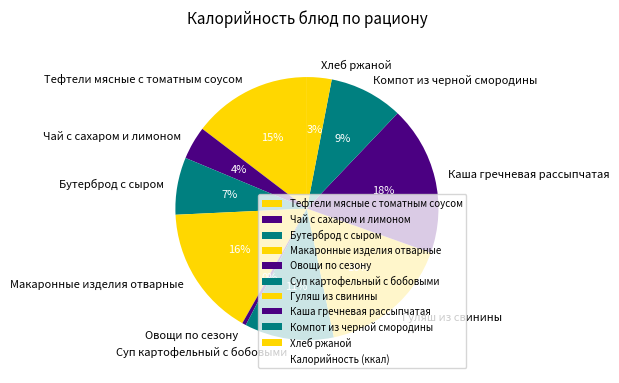

How many slices are in this pie chart?

10